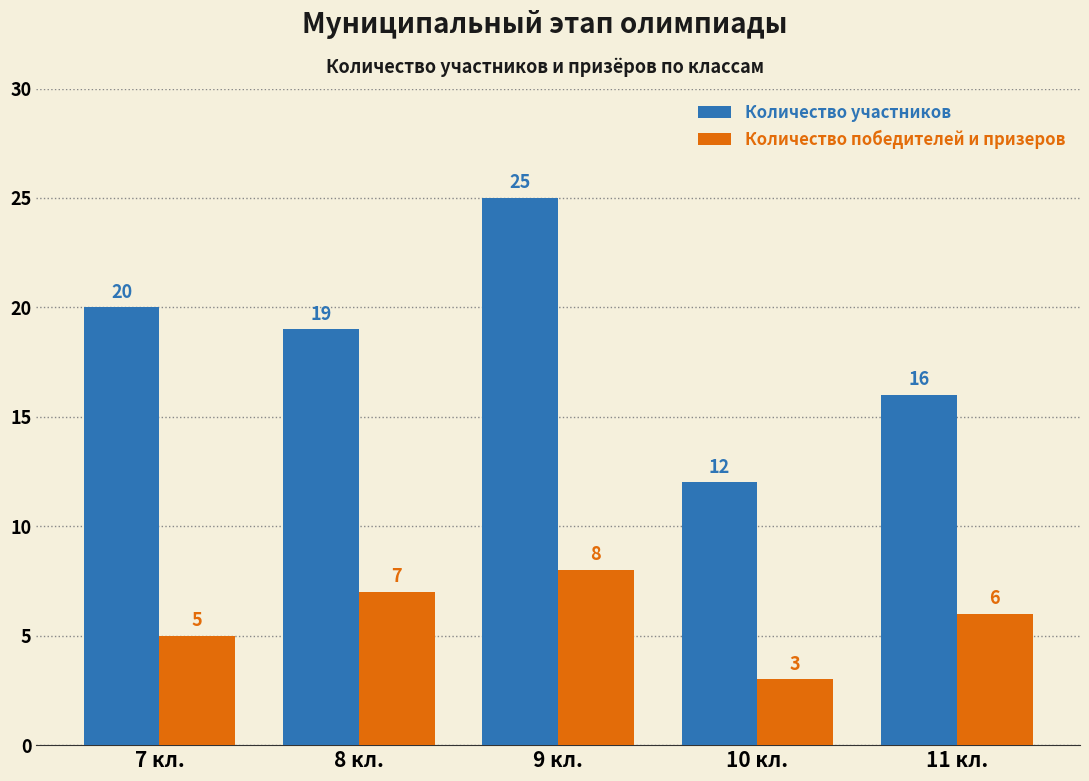

How many series are shown in this chart?

2